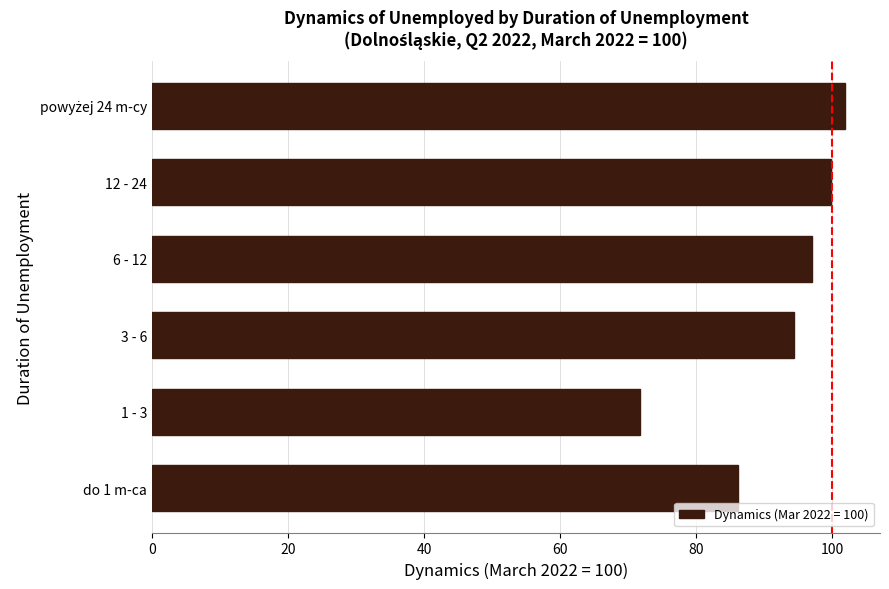

What is the sum of the values at 6 - 12 and 1 - 3?

168.8